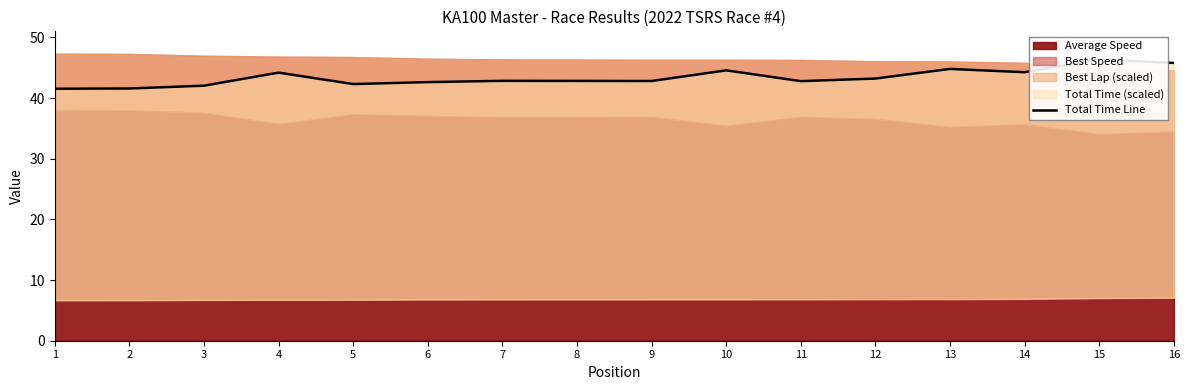

Which label corresponds to the smallest value in the chart?

1